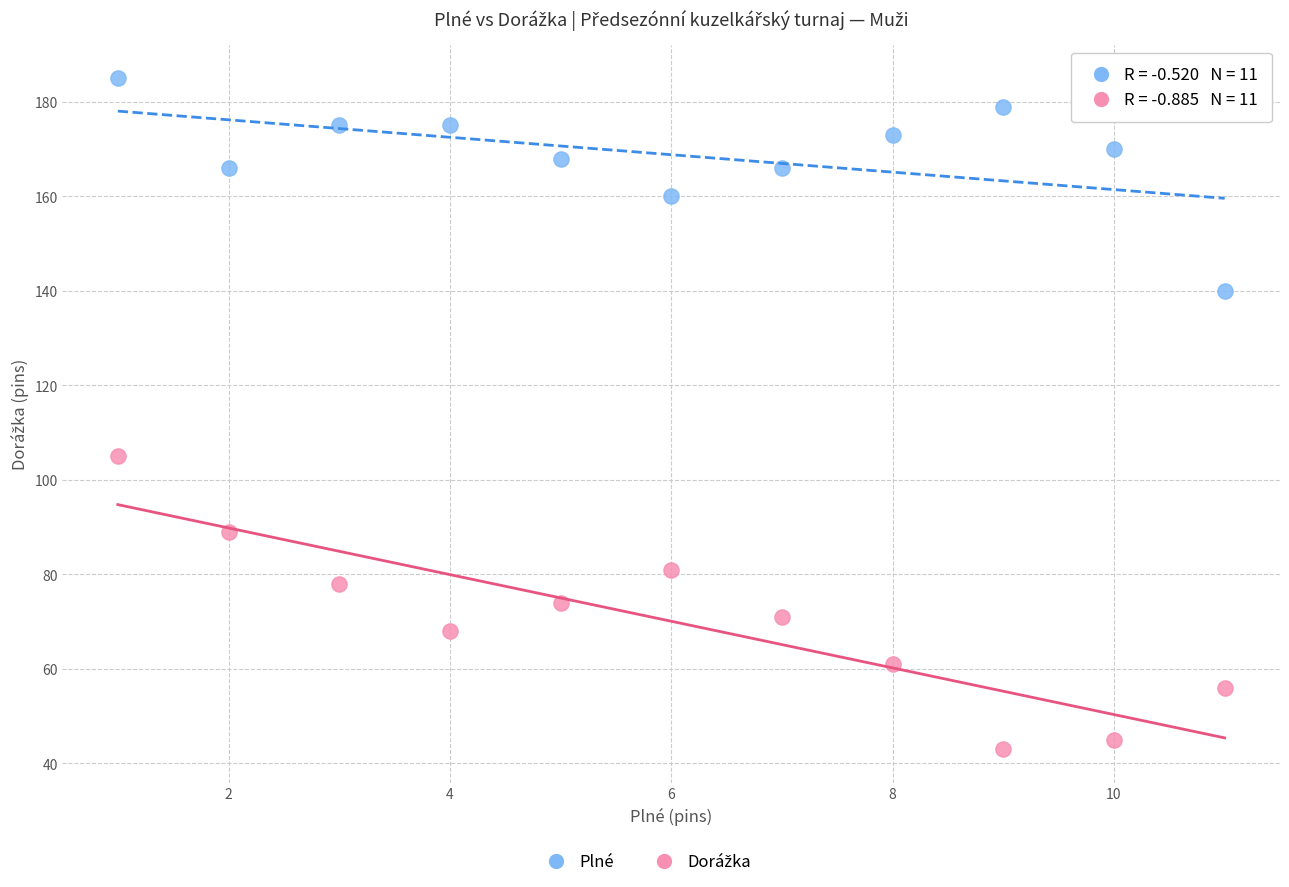

Which series contains the highest Y value?

Plné